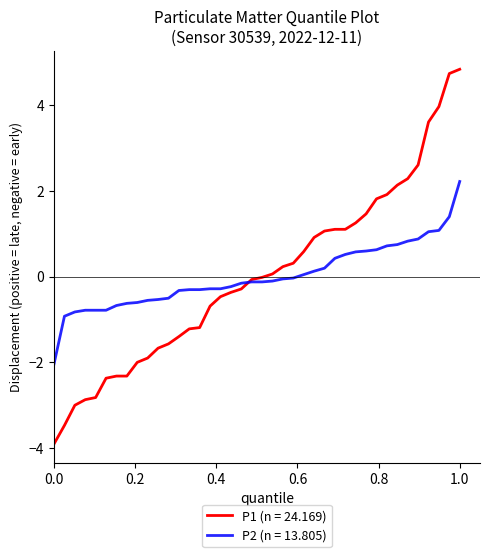

Which series has the largest range (max minus min)?

P1 (n = 24.169)